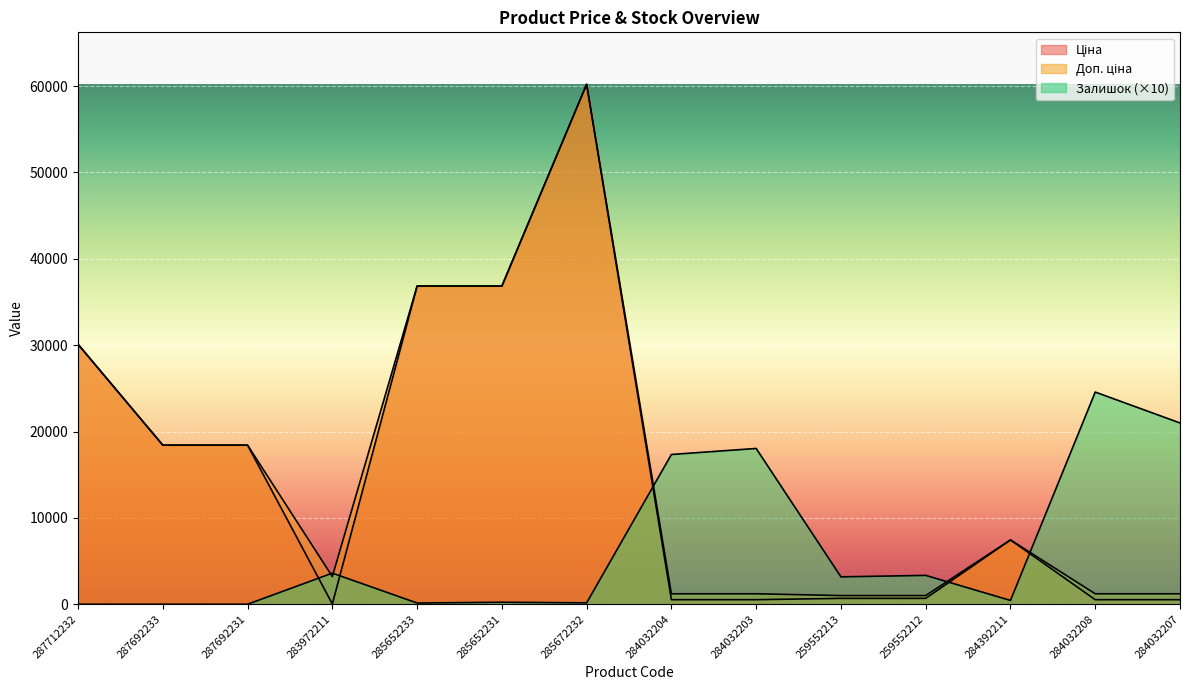

Reading right to left, what are all the values shown in this chart?

Ціна: 284032207=528.2	284032208=528.2	284392211=7444.6	259552212=679.8	259552213=679.8	284032203=528.2	284032204=528.2	285672232=60205.6	285652231=36841.8	285652233=36841.8	283972211=32.0	287692231=18420.9	287692233=18420.9	287712232=30102.8
Доп. ціна: 284032207=1210.7	284032208=1210.7	284392211=7444.6	259552212=1004.1	259552213=1004.1	284032203=1210.7	284032204=1210.7	285672232=60205.6	285652231=36841.8	285652233=36841.8	283972211=3205.0	287692231=18420.9	287692233=18420.9	287712232=30102.8
Залишок: 284032207=20990.0	284032208=24570.0	284392211=440.0	259552212=3340.0	259552213=3170.0	284032203=18040.0	284032204=17340.0	285672232=160.0	285652231=230.0	285652233=140.0	283972211=3600.0	287692231=0.0	287692233=0.0	287712232=0.0